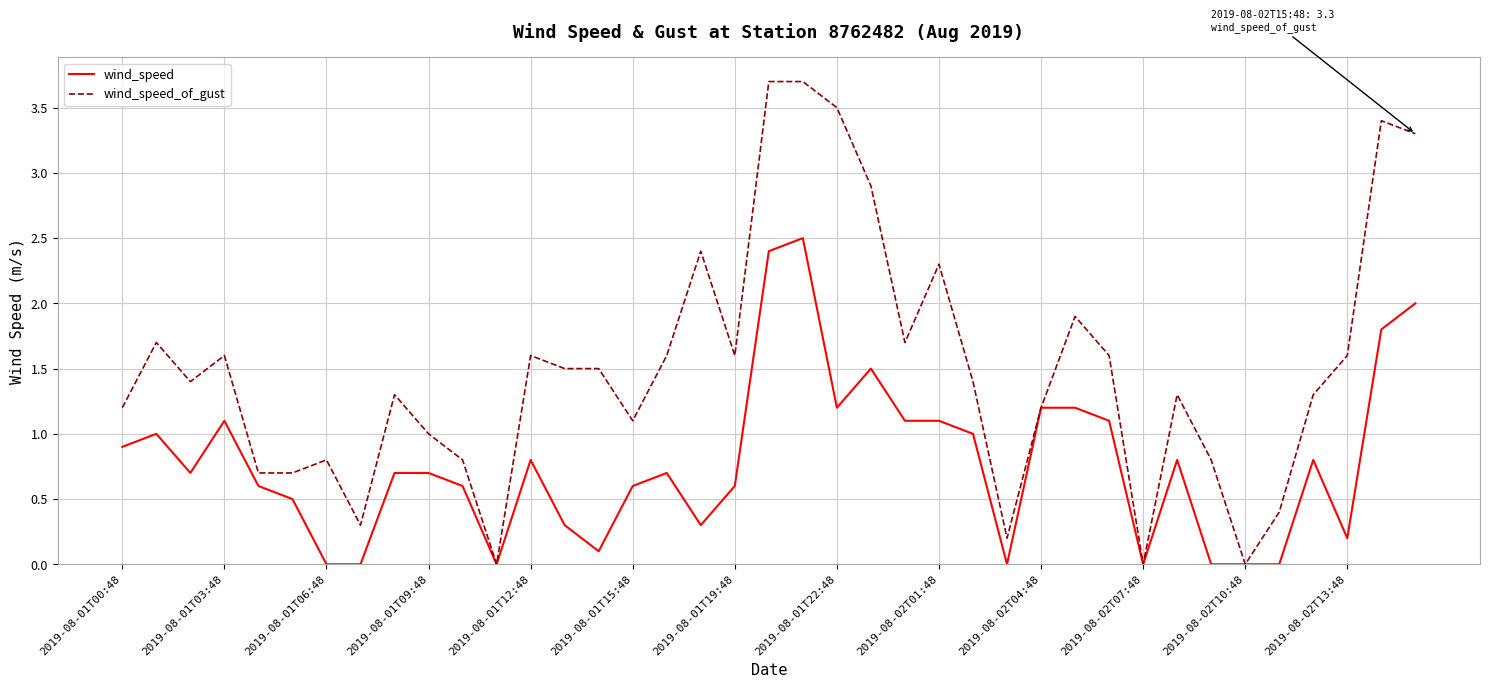

How many series are shown in this chart?

2